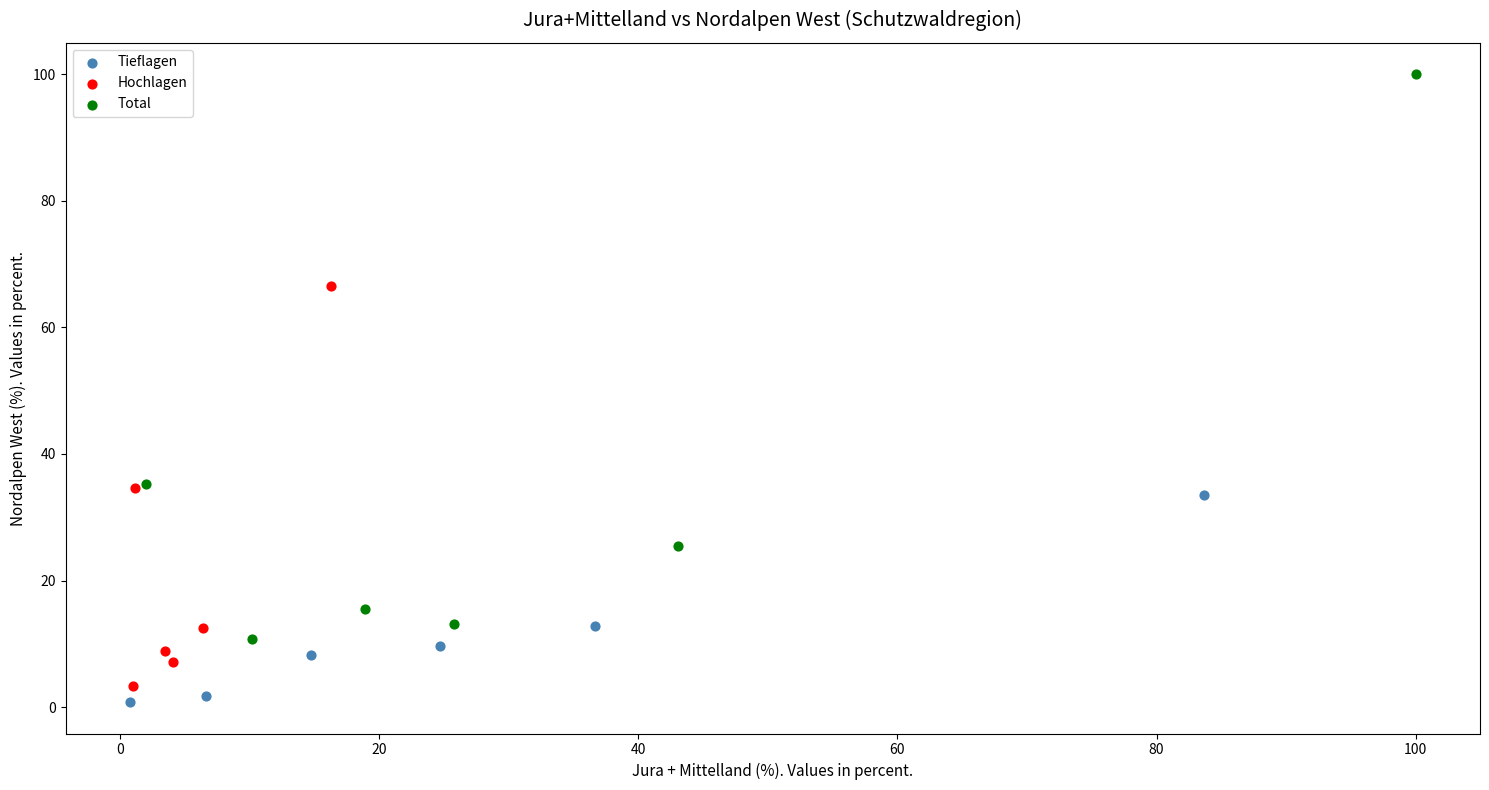

What are all the series names shown in the legend?

Tieflagen, Hochlagen, Total